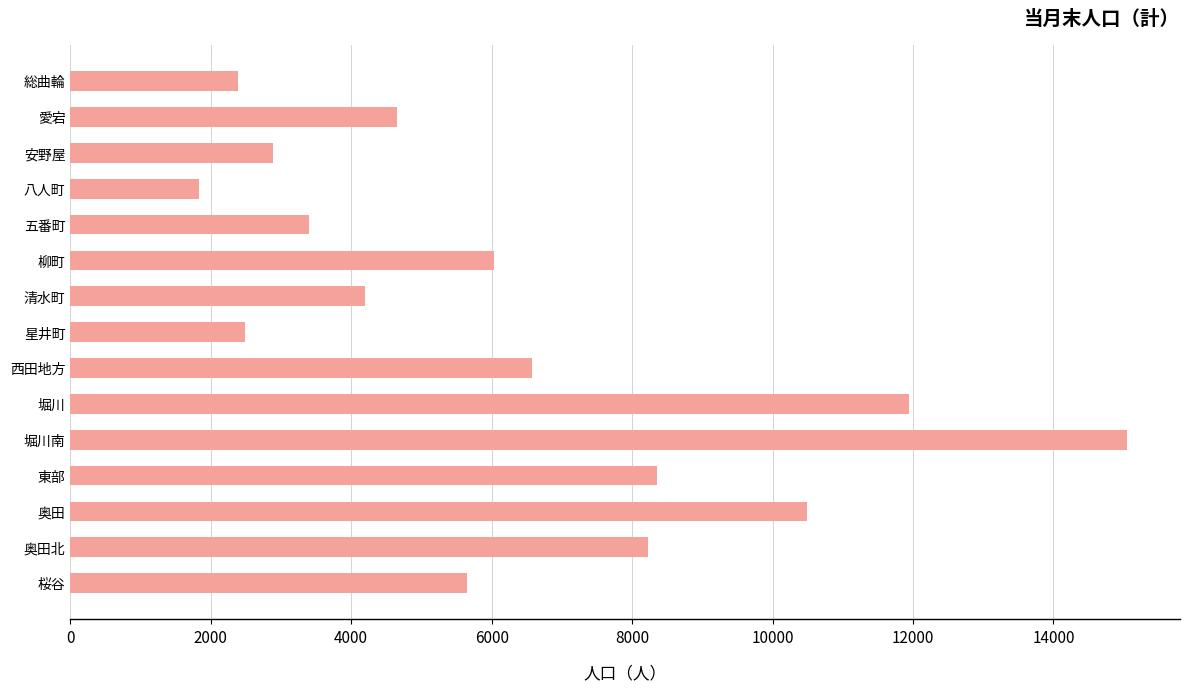

The chart shows a value of 3109 at 総曲輪. True or false?

False